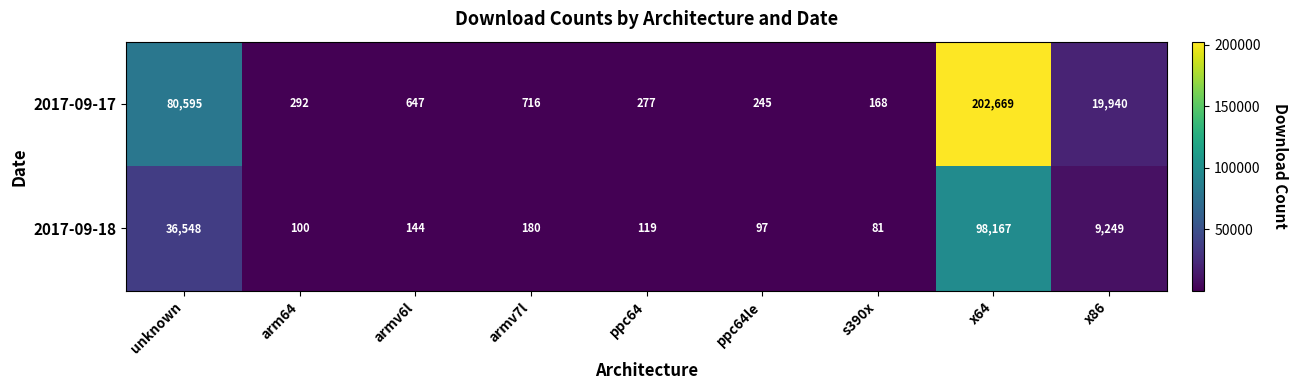

How many categories are shown in the chart?

9